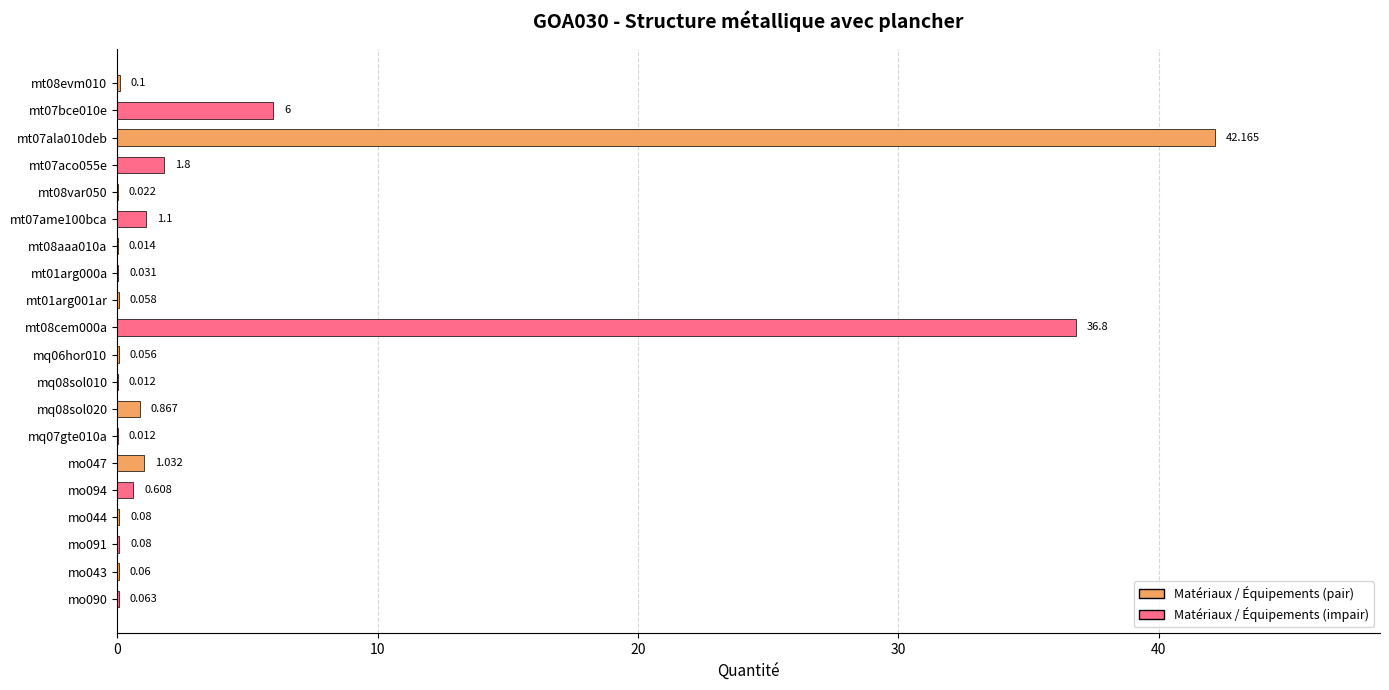

How many categories are shown in the chart?

20